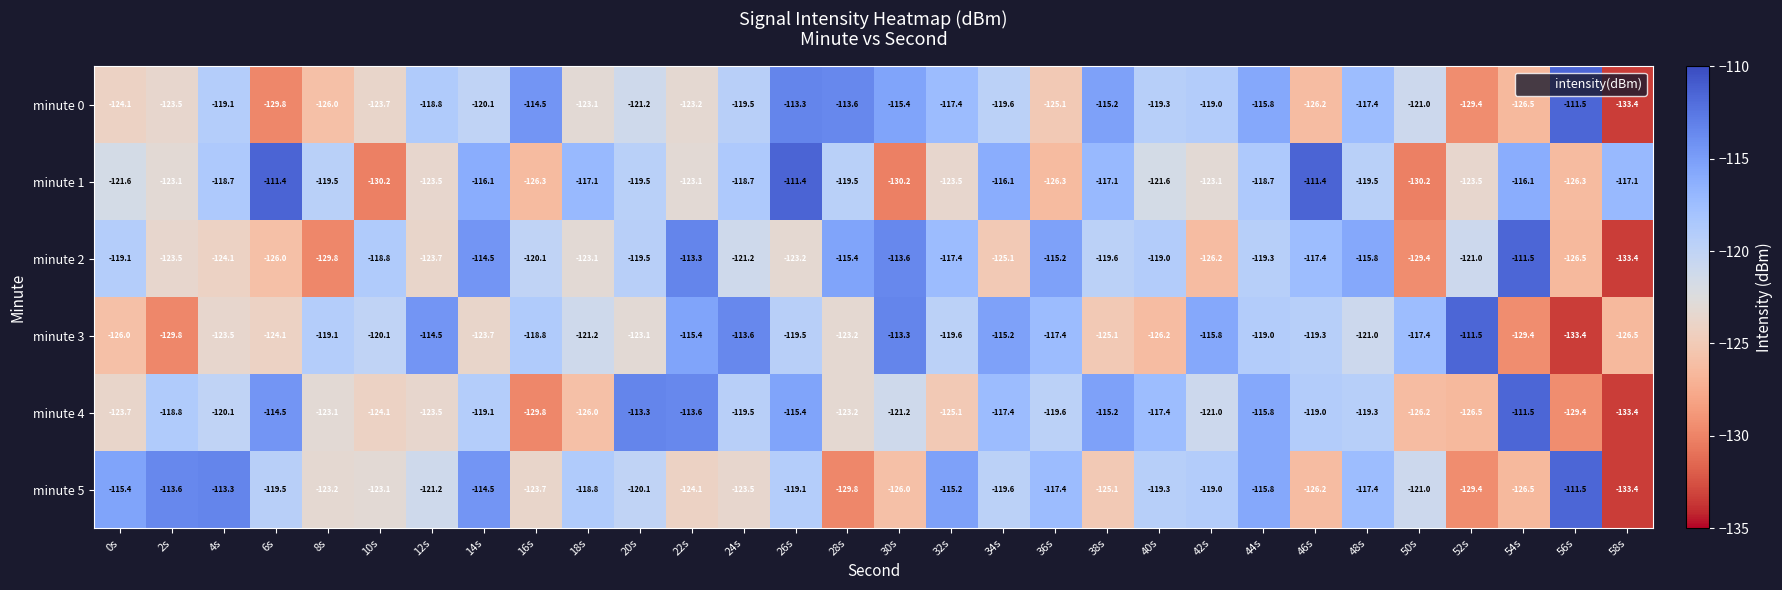

True or false: minute 5 has a value of -125.1 at 38s.

True